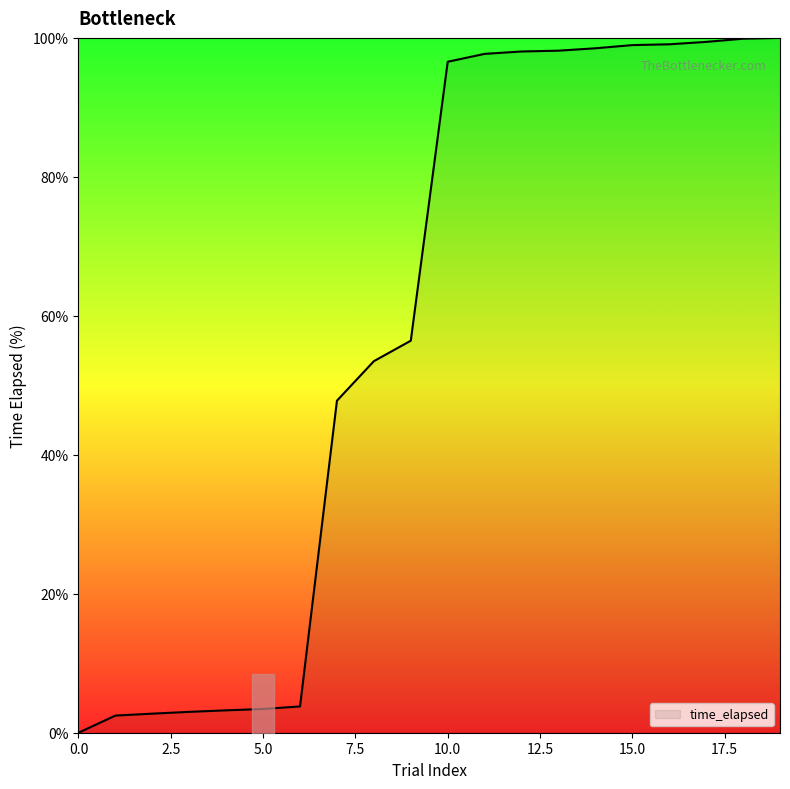

Reading left to right, extract all data points from this chart.

0=0.0	1=2.5	2=2.7	3=3.0	4=3.2	5=3.4	6=3.8	7=47.8	8=53.5	9=56.4	10=96.6	11=97.7	12=98.0	13=98.2	14=98.5	15=99.0	16=99.1	17=99.4	18=99.9	19=100.0